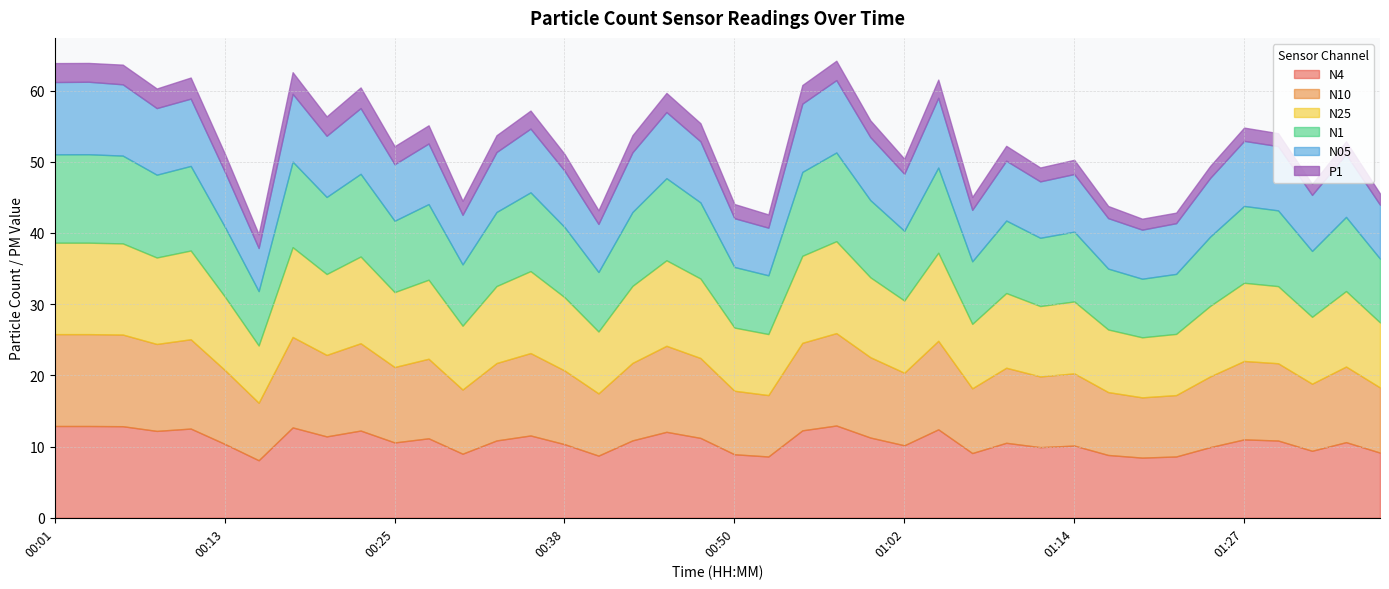

What is the sum of all N10 values?

428.1